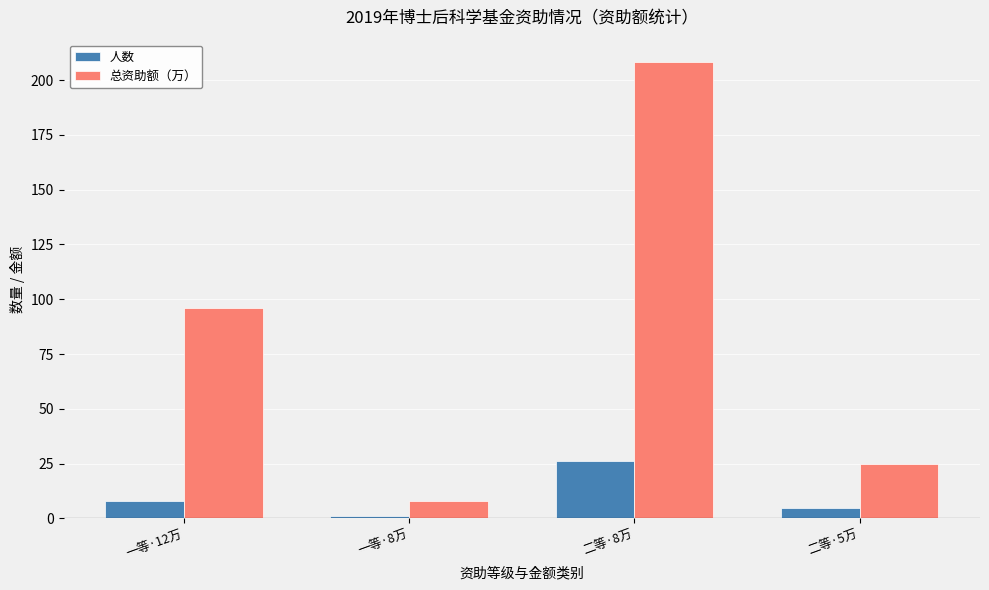

Is it true that 人数 equals 1 at 一等·8万?

True